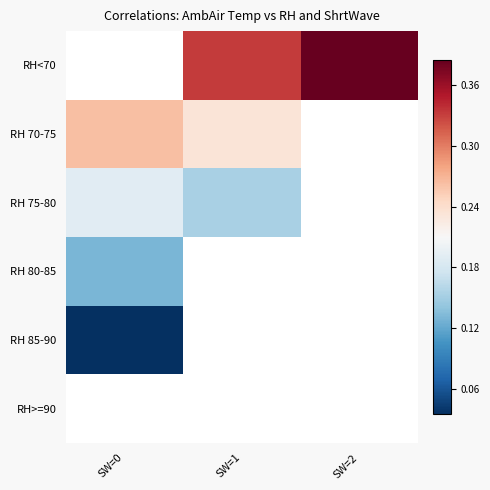

True or false: RH<70 has a value of 0.4 at SW=1.

False